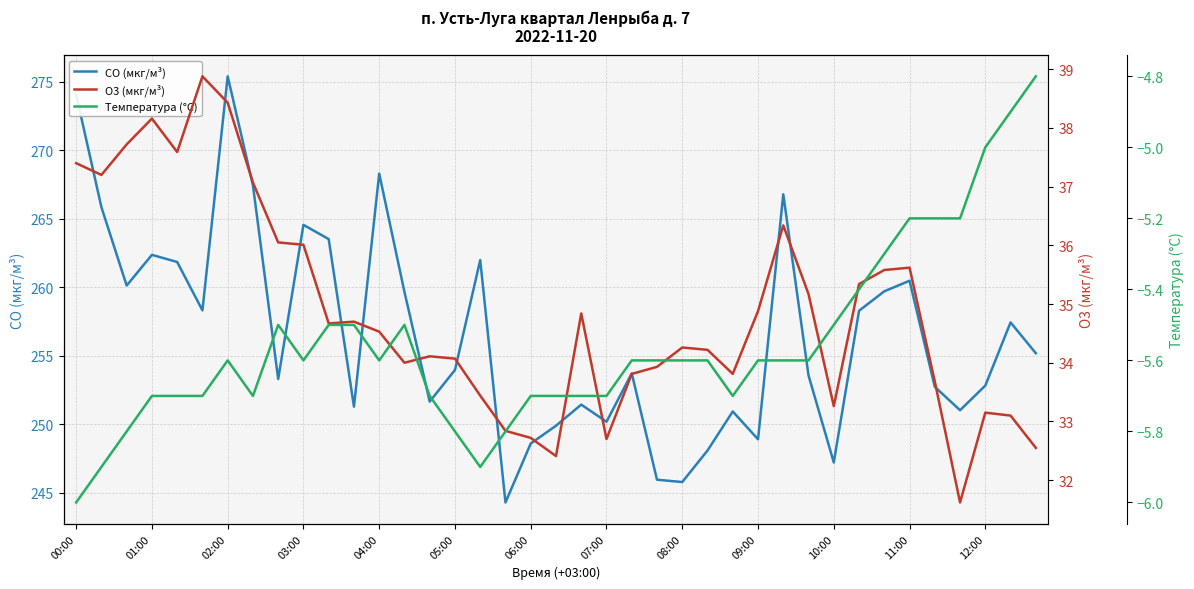

Reading left to right, extract all data points from this chart.

CO (мкг/м³): 274.1	265.8	260.1	262.4	261.8	258.3	275.4	267.4	253.3	264.6	263.5	251.3	268.3	259.6	251.7	254.0	262.0	244.3	248.6	249.9	251.4	250.2	253.7	245.9	245.8	248.1	250.9	248.9	266.8	253.6	247.2	258.3	259.7	260.5	252.7	251.0	252.8	257.4	255.2
O3 (мкг/м³): 37.4	37.2	37.7	38.2	37.6	38.9	38.4	37.1	36.0	36.0	34.7	34.7	34.5	34.0	34.1	34.1	33.4	32.8	32.7	32.4	34.8	32.7	33.8	33.9	34.3	34.2	33.8	34.9	36.3	35.2	33.3	35.3	35.6	35.6	33.7	31.6	33.1	33.1	32.5
Температура (°C): -6.0	-5.9	-5.8	-5.7	-5.7	-5.7	-5.6	-5.7	-5.5	-5.6	-5.5	-5.5	-5.6	-5.5	-5.7	-5.8	-5.9	-5.8	-5.7	-5.7	-5.7	-5.7	-5.6	-5.6	-5.6	-5.6	-5.7	-5.6	-5.6	-5.6	-5.5	-5.4	-5.3	-5.2	-5.2	-5.2	-5.0	-4.9	-4.8